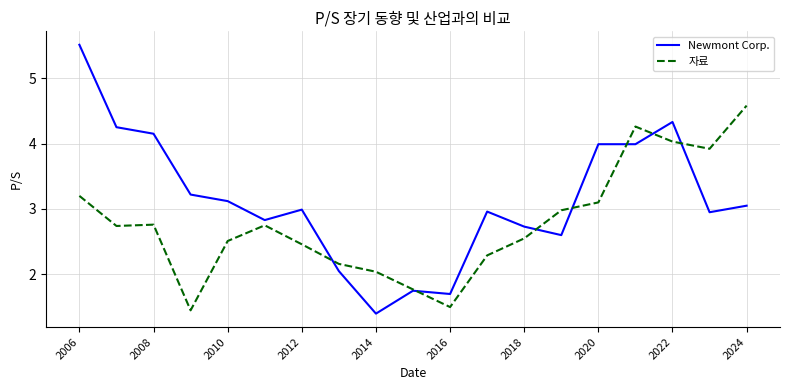

Rank the series by their maximum value, from highest to lowest.

Newmont Corp., 자료